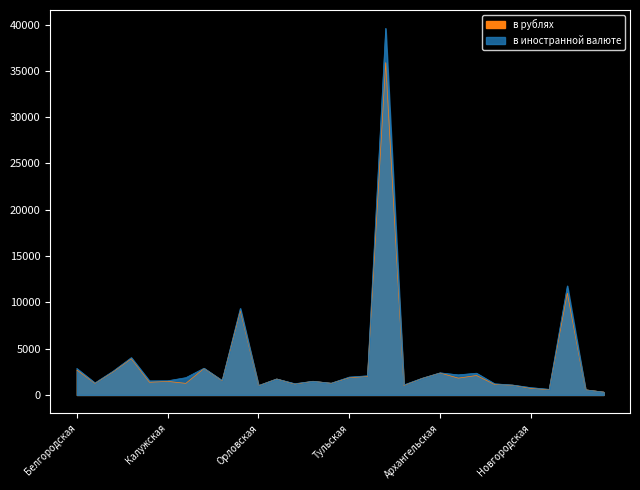

What is the sum of all values?

98705